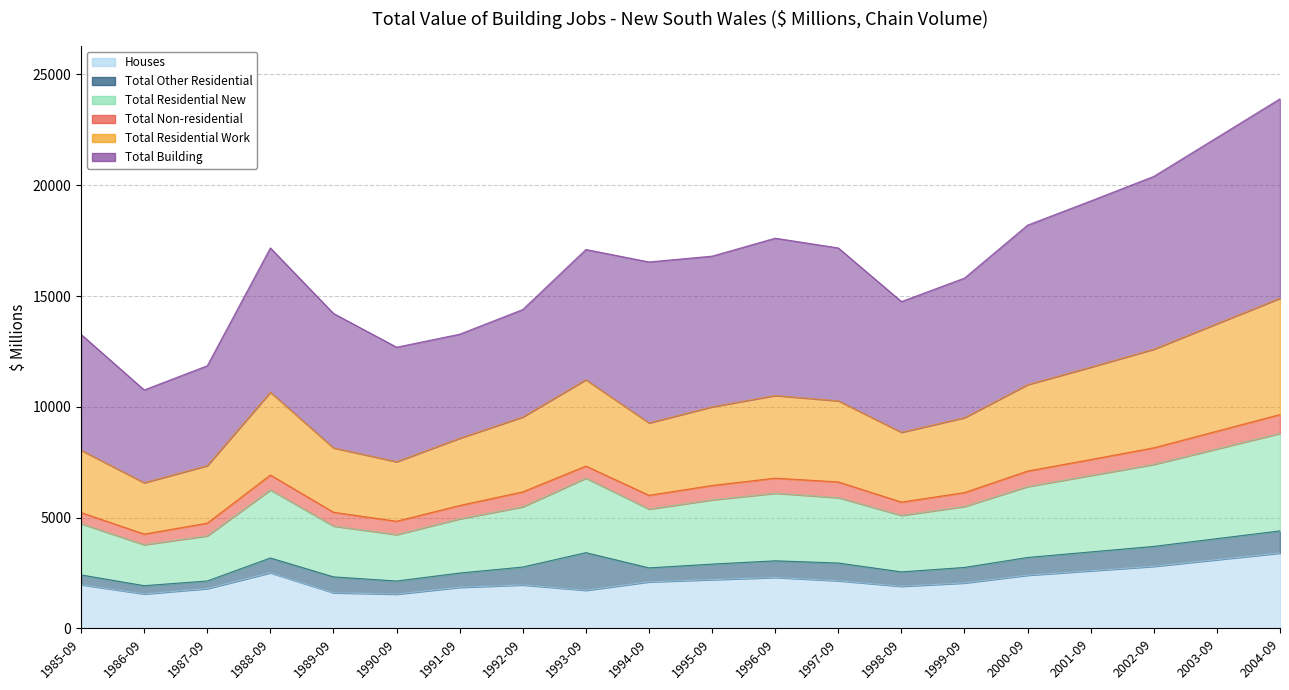

At how many categories does at least one series exceed 10813?

6